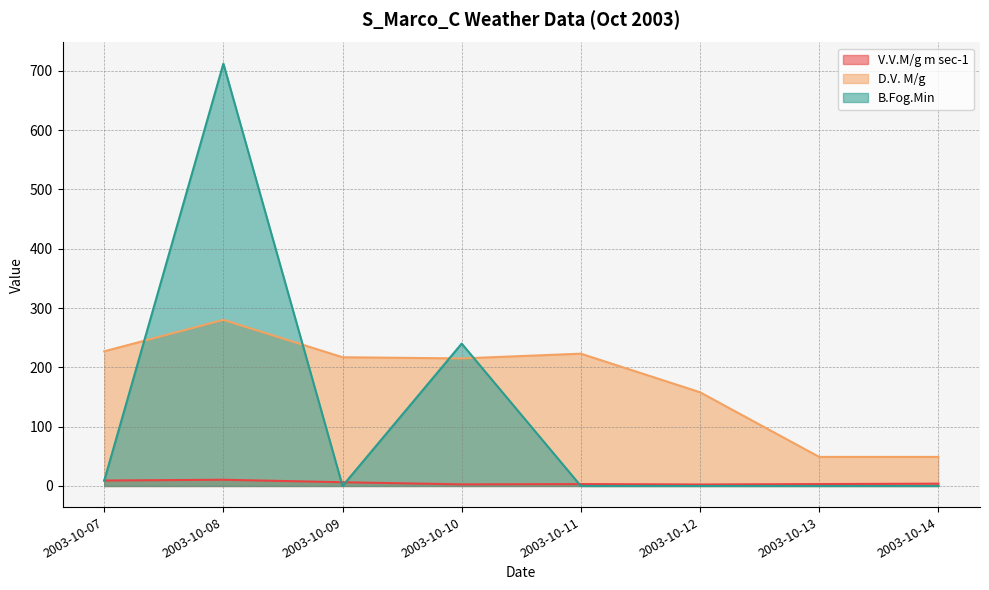

The value of B.Fog.Min at 2003-10-09 is 319.6. True or false?

False